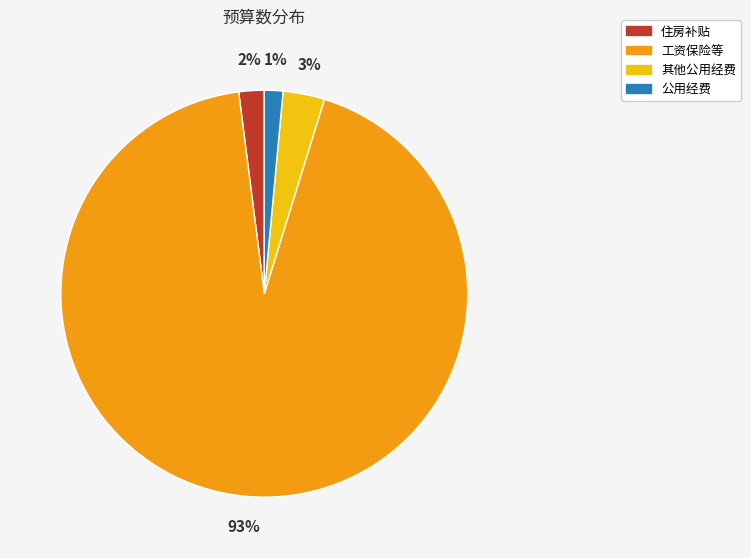

Do 其他公用经费 and 工资保险等 together represent more than half of the pie?

Yes